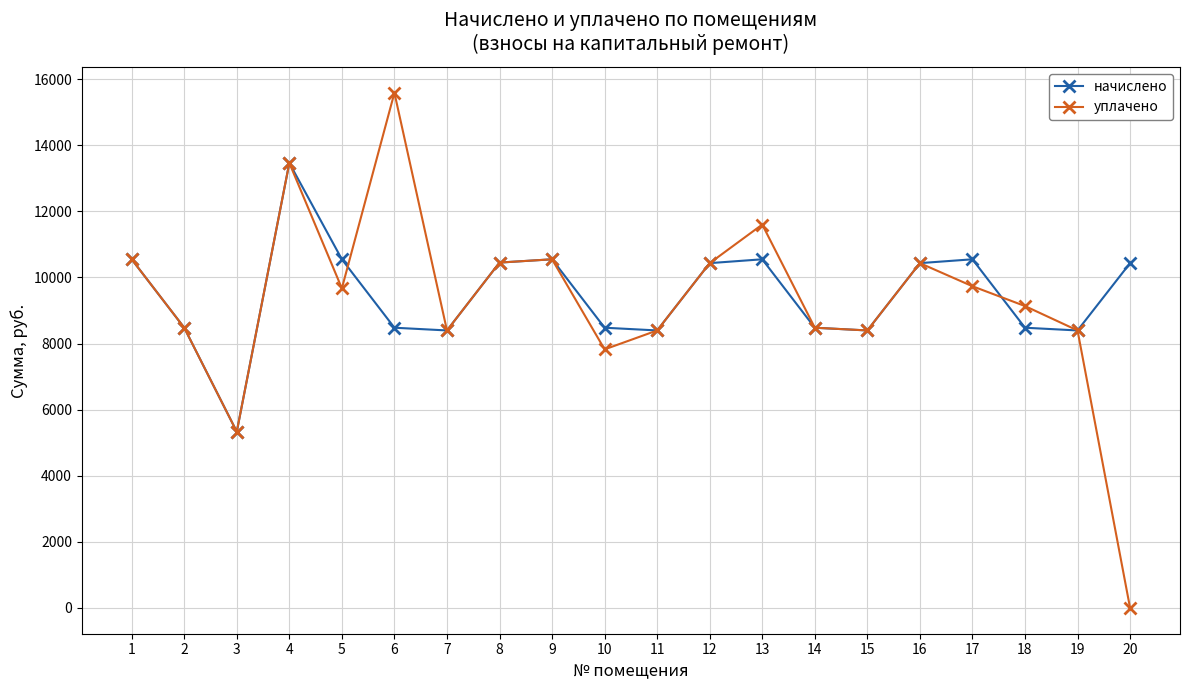

What is the value of the начислено point at the 19th from the left?

8395.9